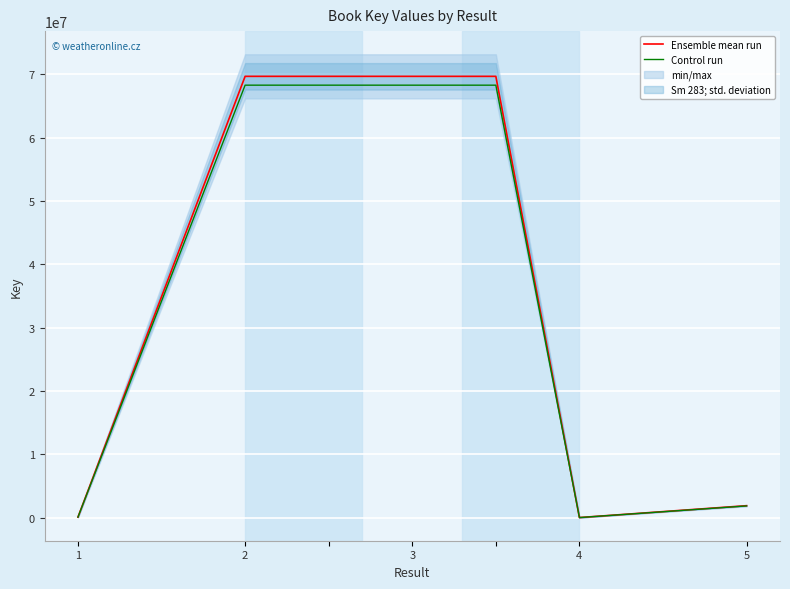

Which series has the widest spread of values?

Ensemble mean run